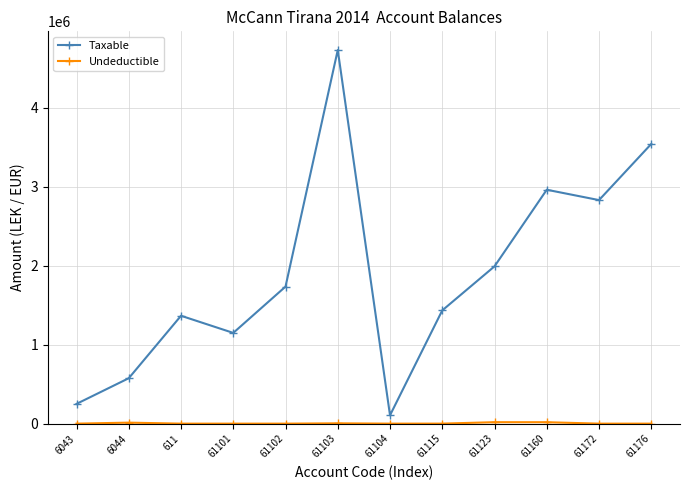

Which series has the largest total across all categories?

Taxable